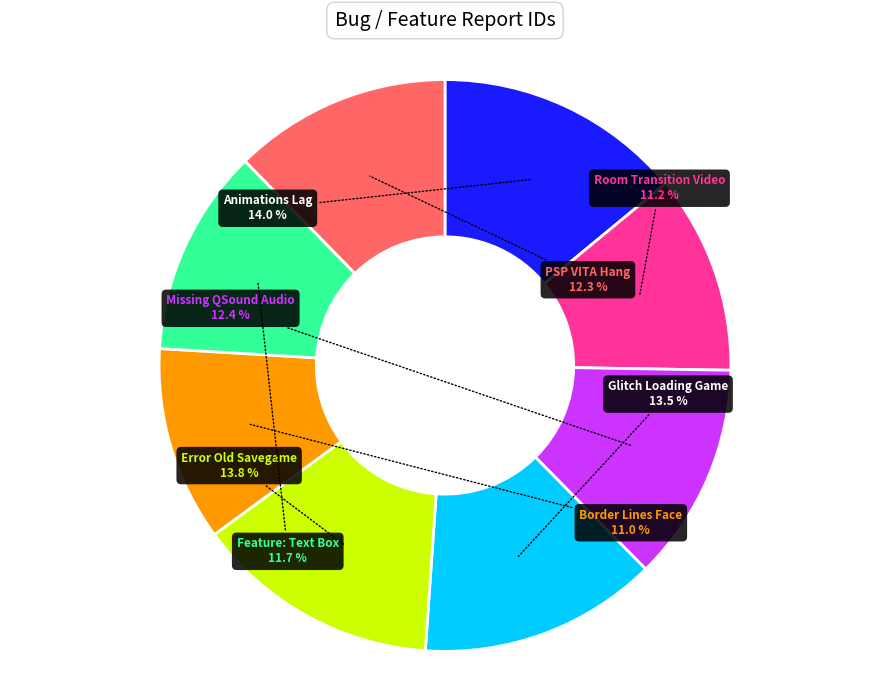

Count the number of slices in the pie.

8